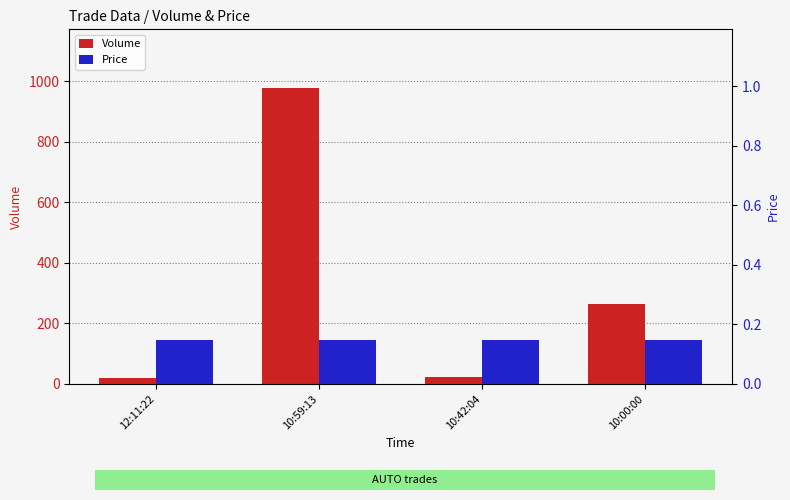

How many series are shown in this chart?

2